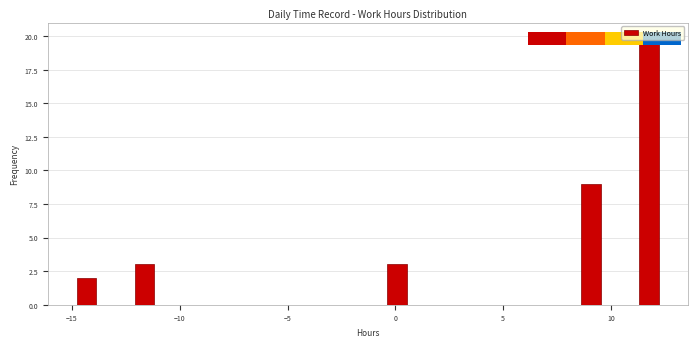

Around what value on the x-axis is the tallest bar? Give the approximate position of its centre, as read against the axis.

12.0